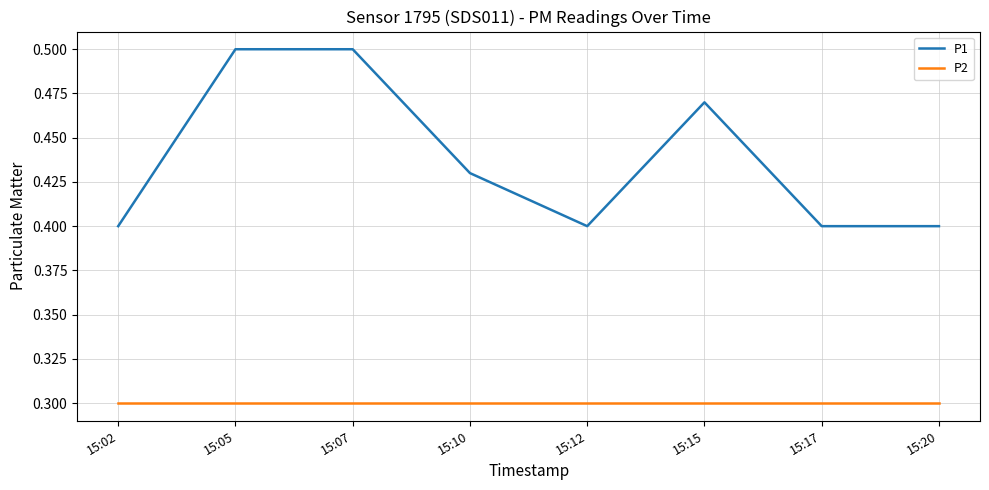

Which series has the largest total across all categories?

P1